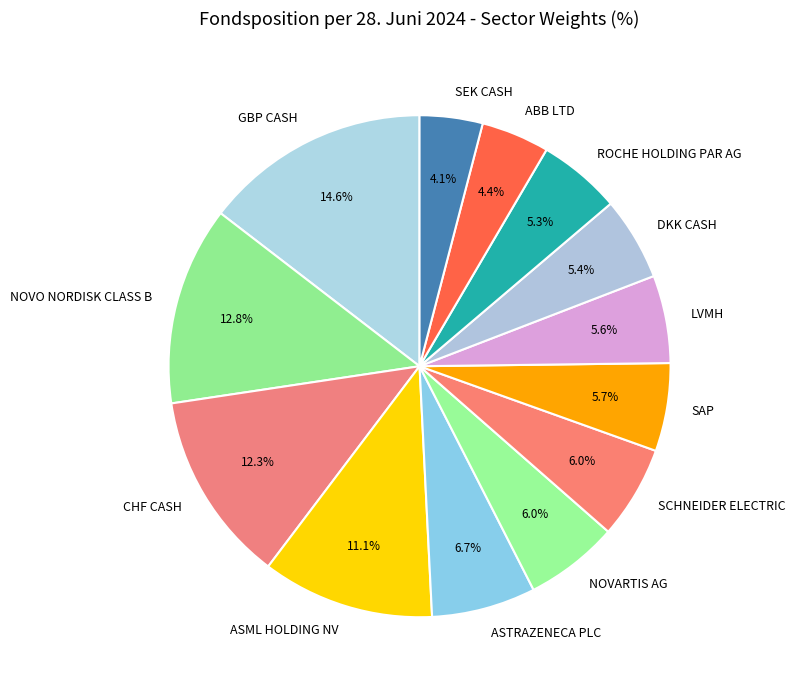

To the nearest percent, what portion does SCHNEIDER ELECTRIC represent?

6%